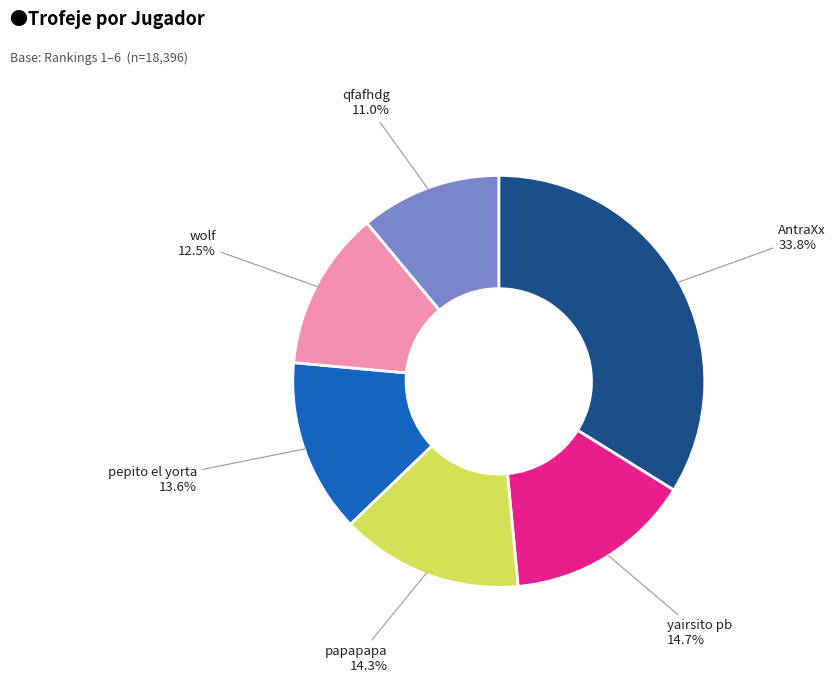

Which slice is the smallest?

qfafhdg